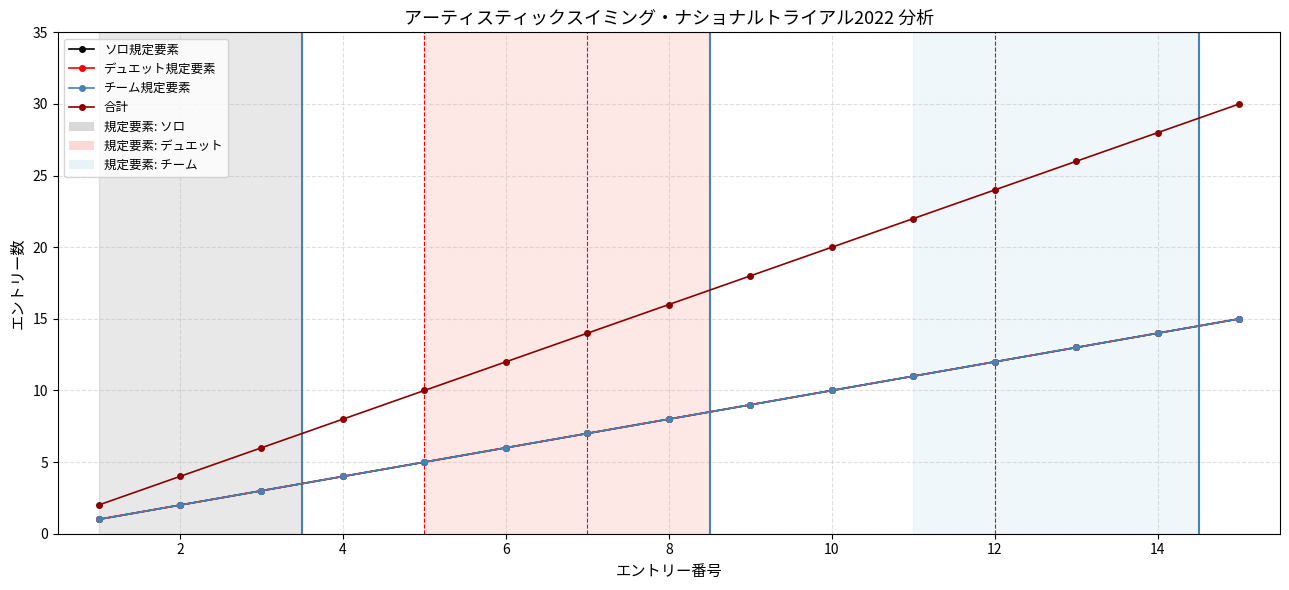

Is this an area chart (filled region under the line)?

No